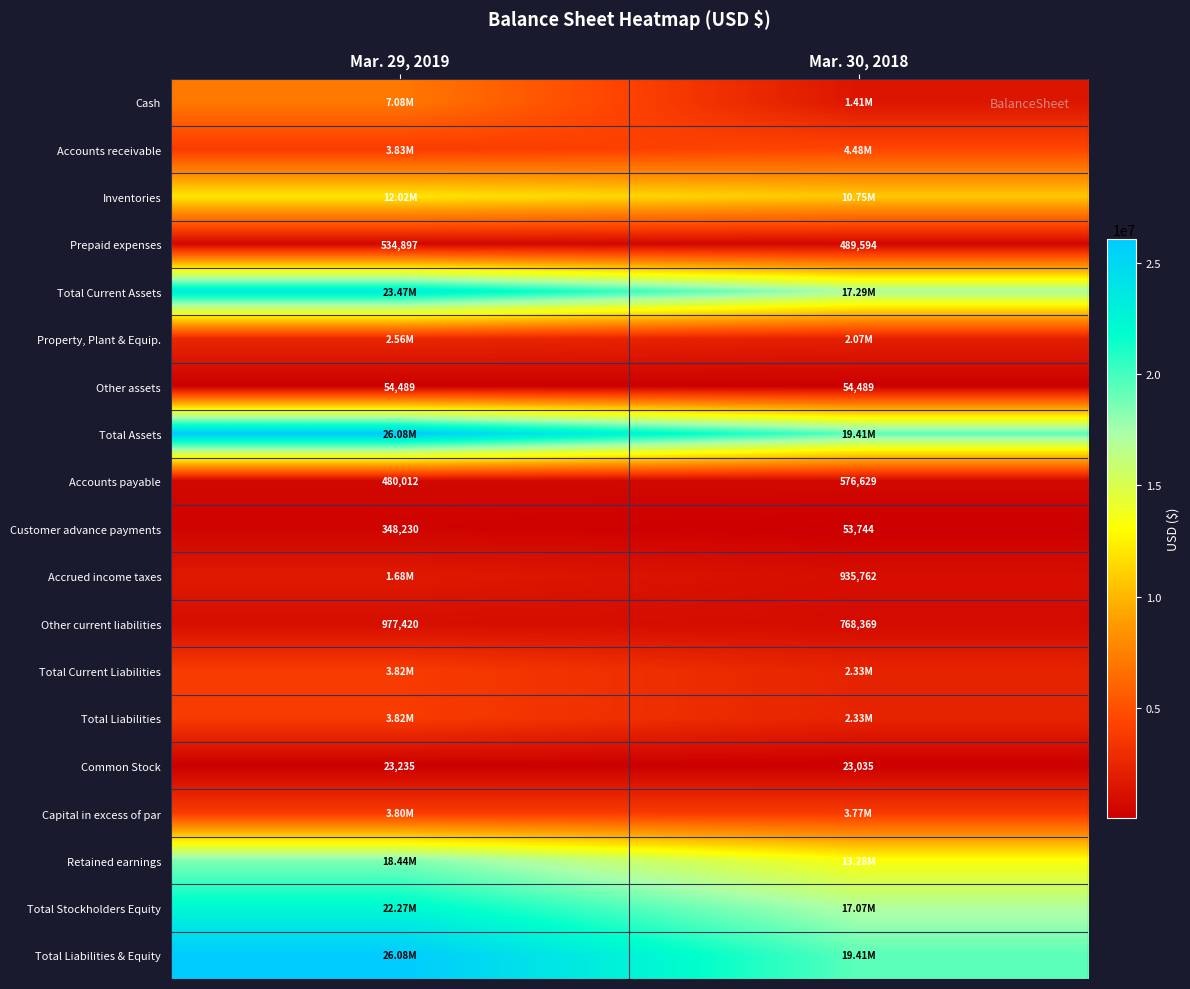

What is the sum of all Other assets values?

108978